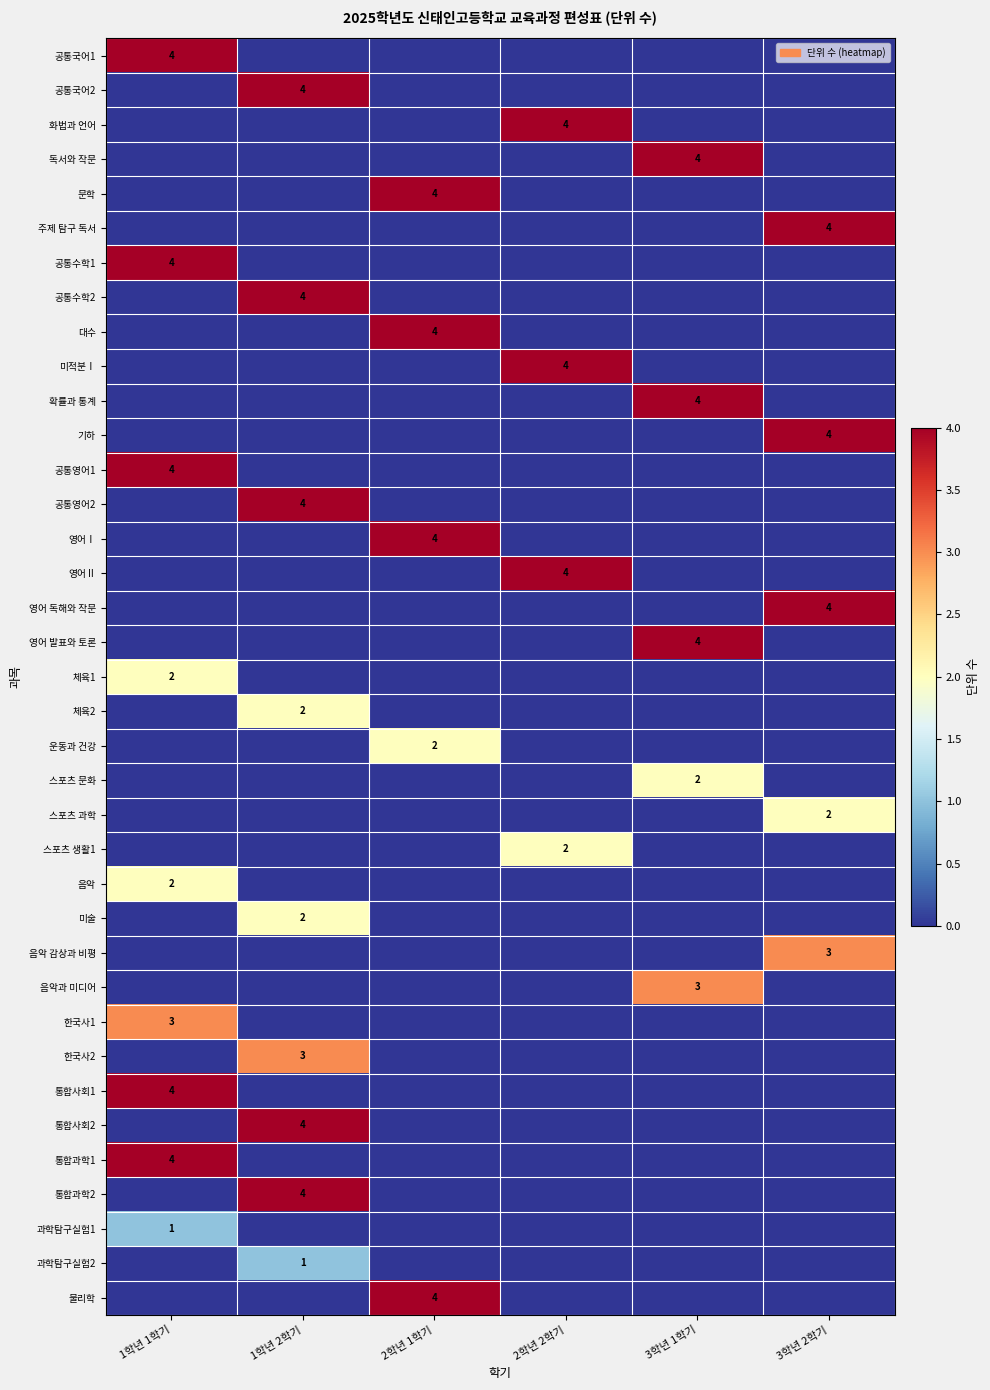

The value of 기하 at 3학년 2학기 is 1. True or false?

False